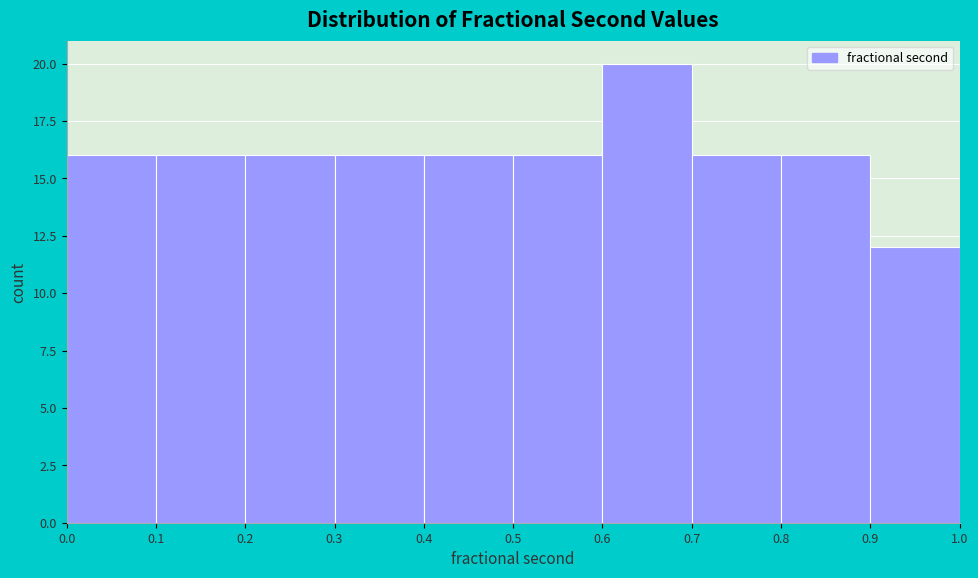

How tall is the bar that spans 0.3 to 0.4 on the x-axis? The values are not printed on the chart, so give them approximately, as read against the axis.

16